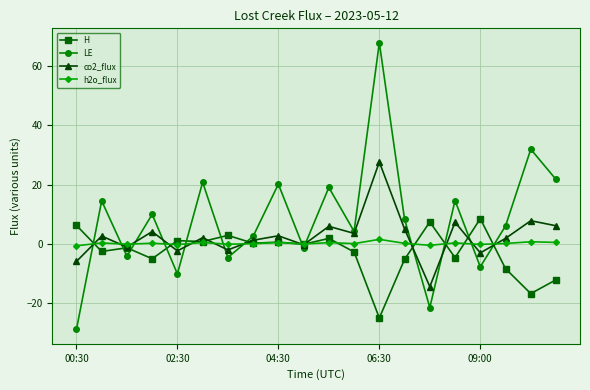

Which series has the largest range (max minus min)?

LE